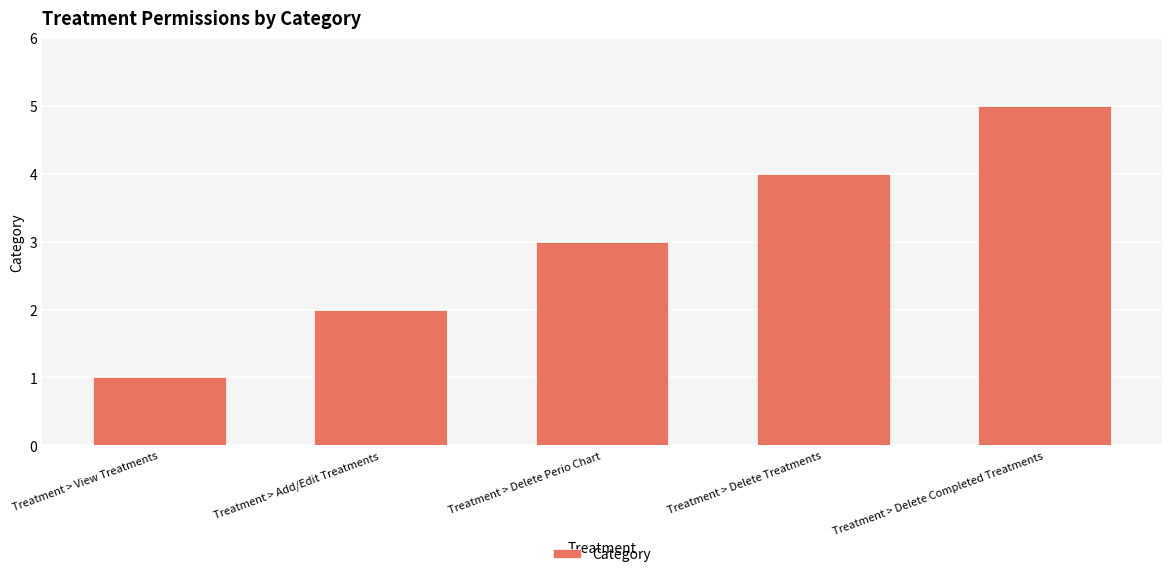

Is it true that the value at Treatment > Delete Completed Treatments is 5?

True